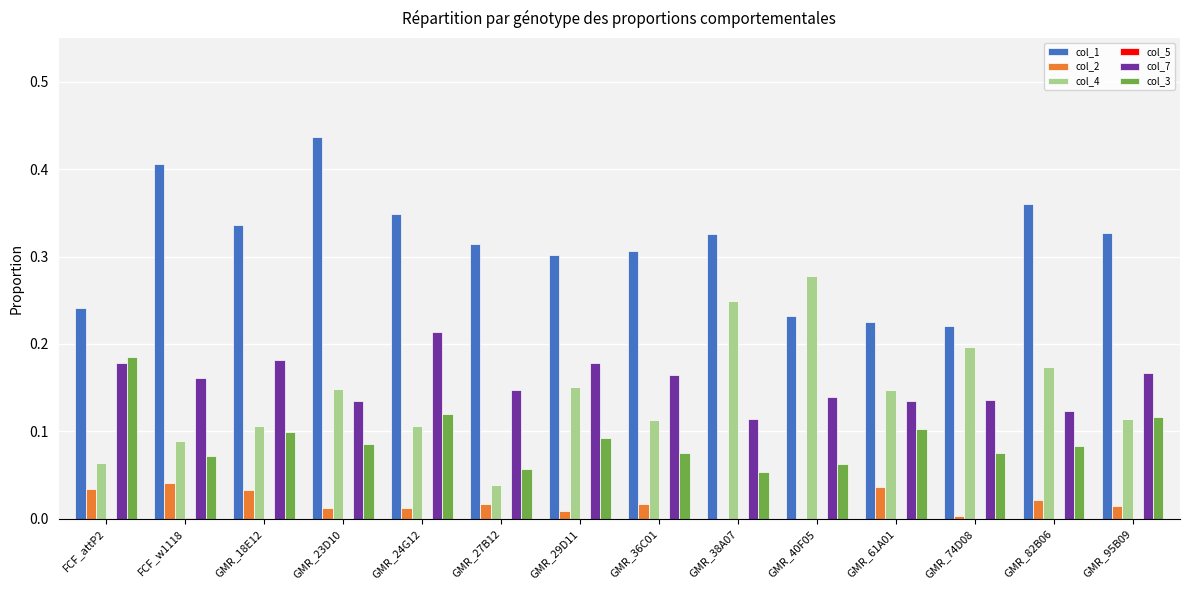

At which label does col_1 reach its peak?

GMR_23D10